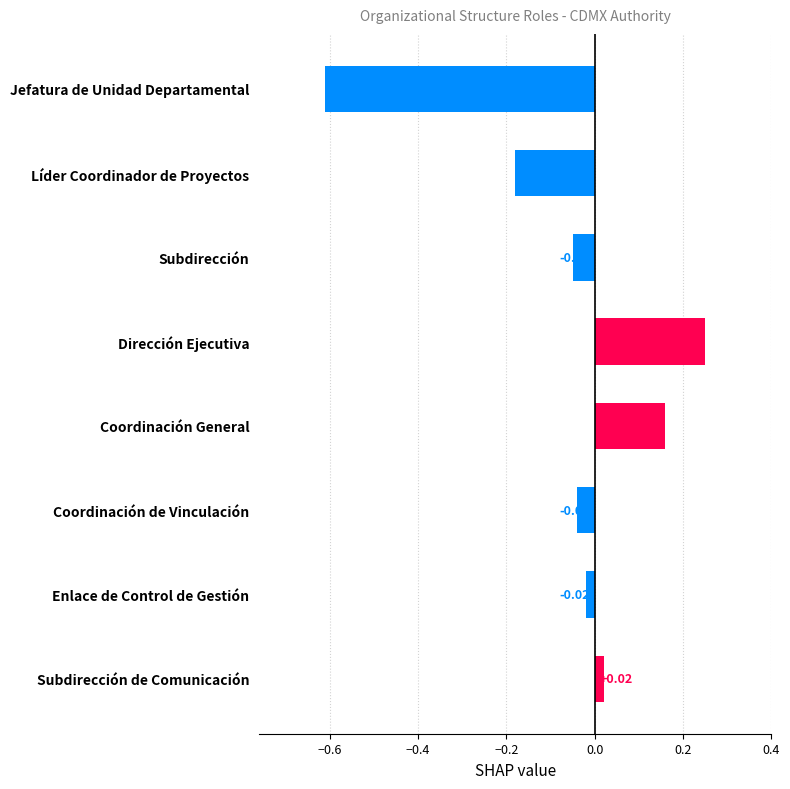

What is the difference between the maximum and second lowest values?

0.4